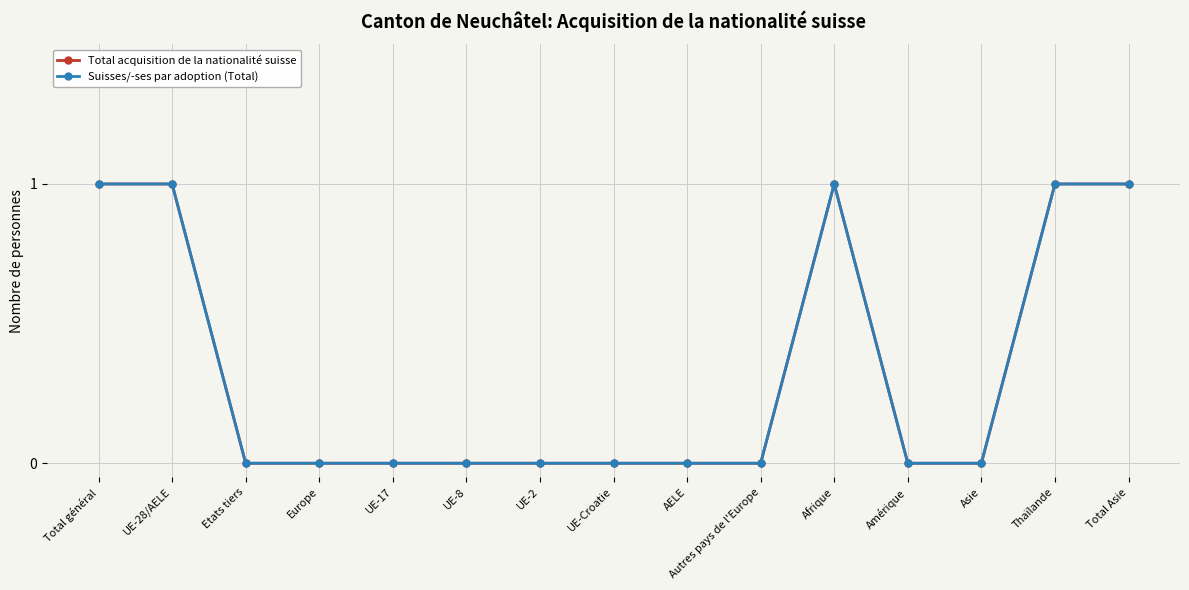

At which label does Total acquisition de la nationalité suisse reach its minimum?

Etats tiers